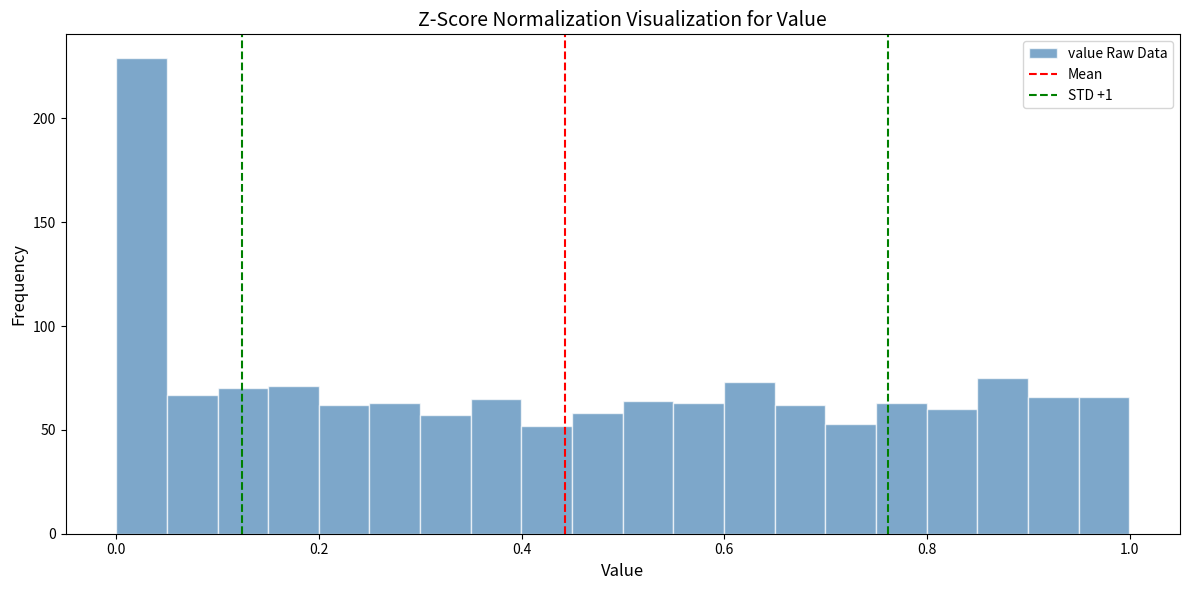

Read against the x-axis, roughly where is the centre of the tallest bar?

0.02